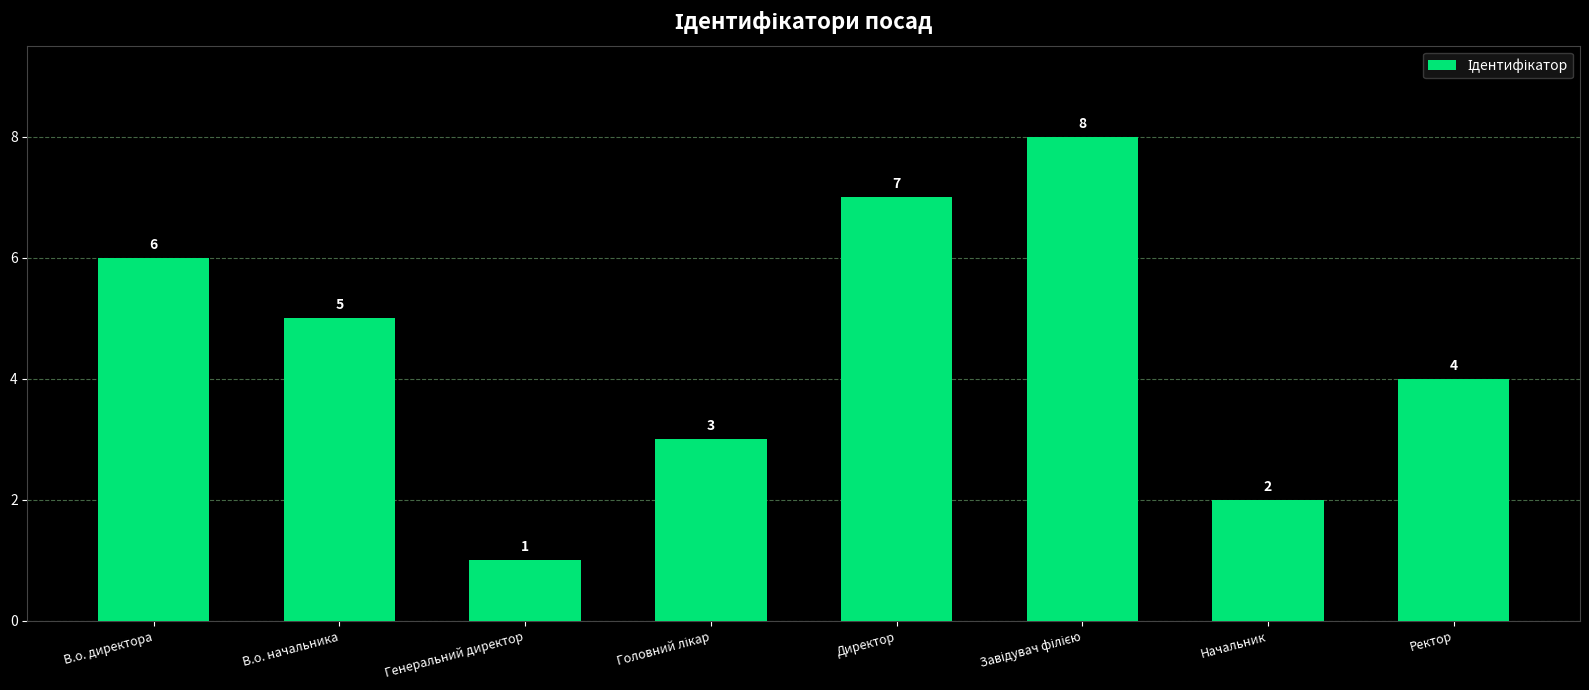

Reading left to right, extract all data points from this chart.

6	5	1	3	7	8	2	4